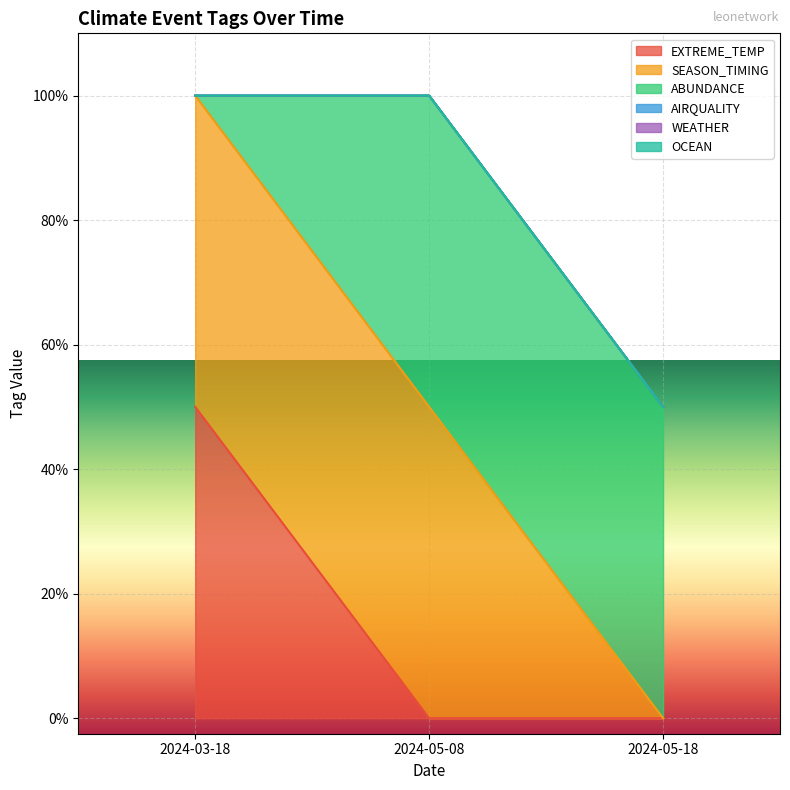

Does the chart display data point markers on the line(s)?

No